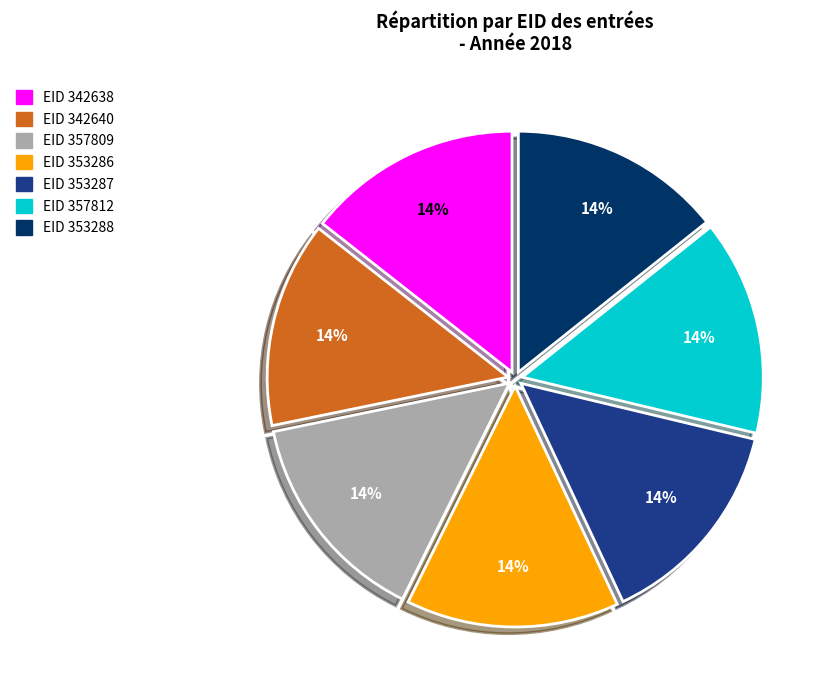

To the nearest percent, what is the average slice percentage?

14%